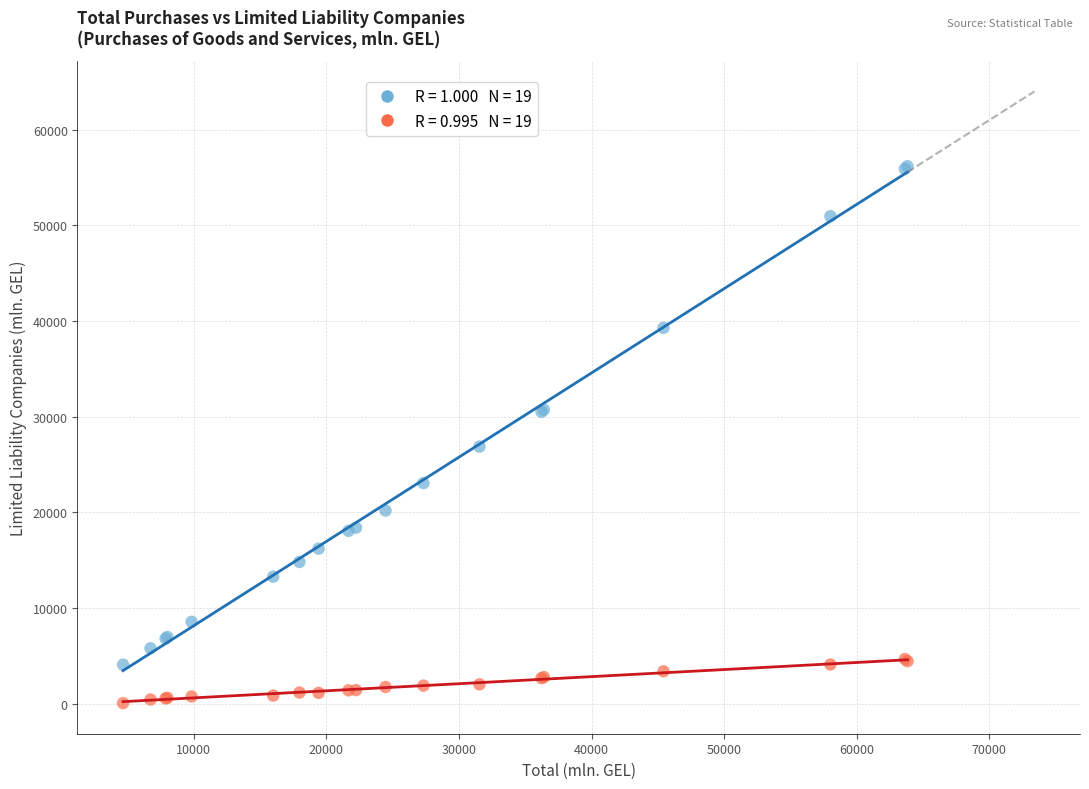

Across all series, what Y value is closest to 28119?

26878.3